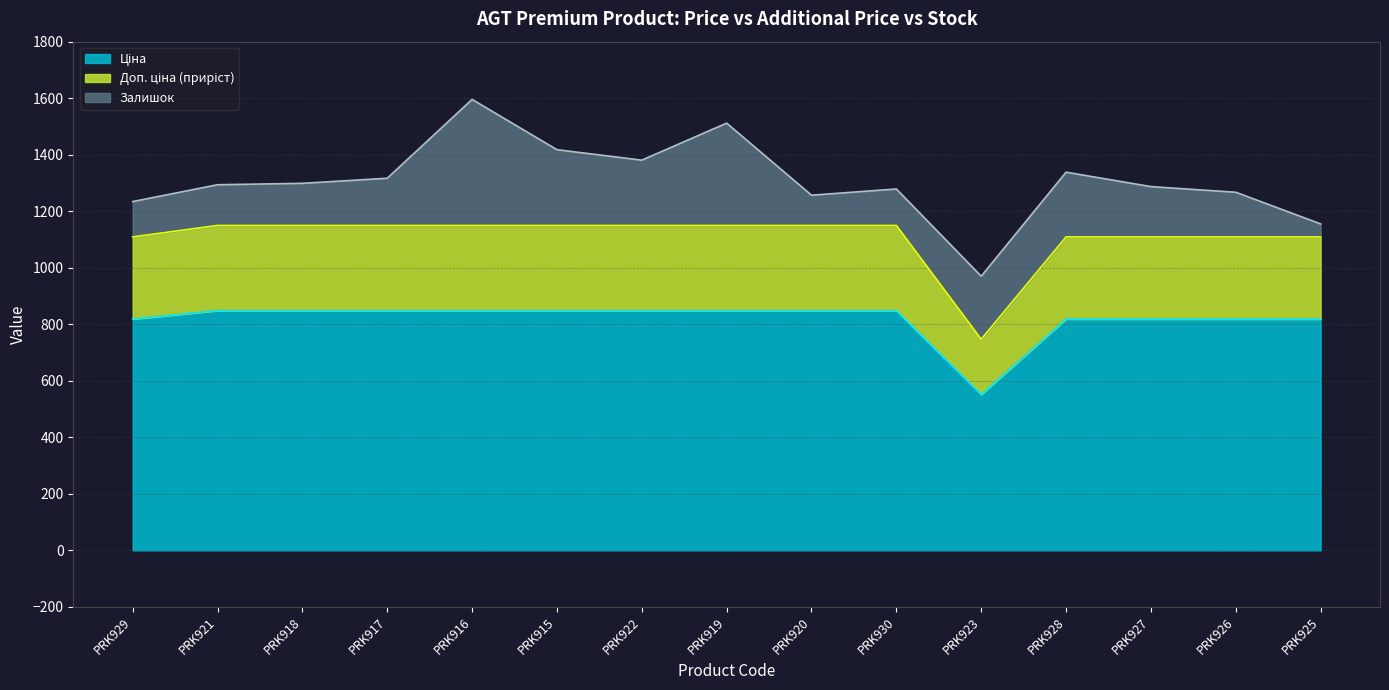

True or false: Ціна and Доп. ціна cross at least once.

False